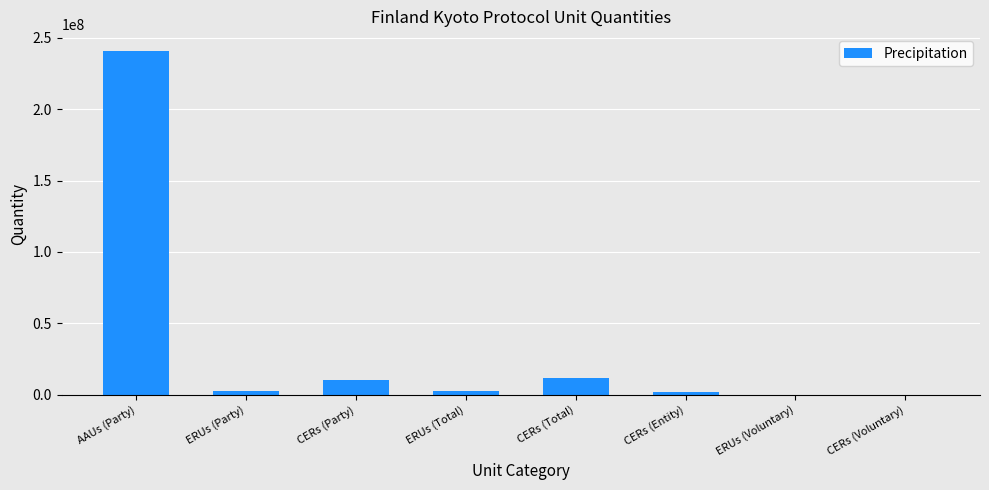

What is the greatest value displayed?

240544599